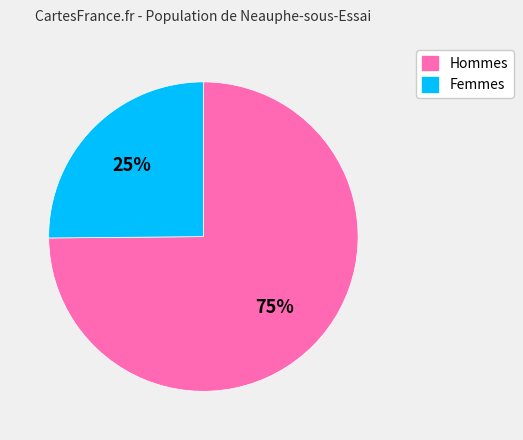

To the nearest percent, what is the difference between the largest and smallest slice percentages?

50%